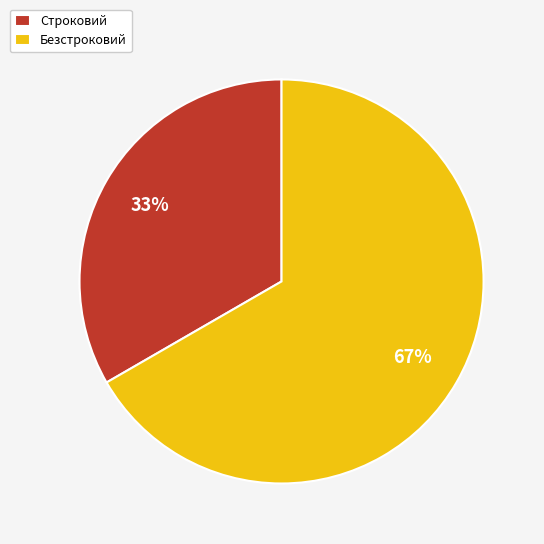

What is the ratio of the value at Безстроковий to the value at Строковий?

2.0